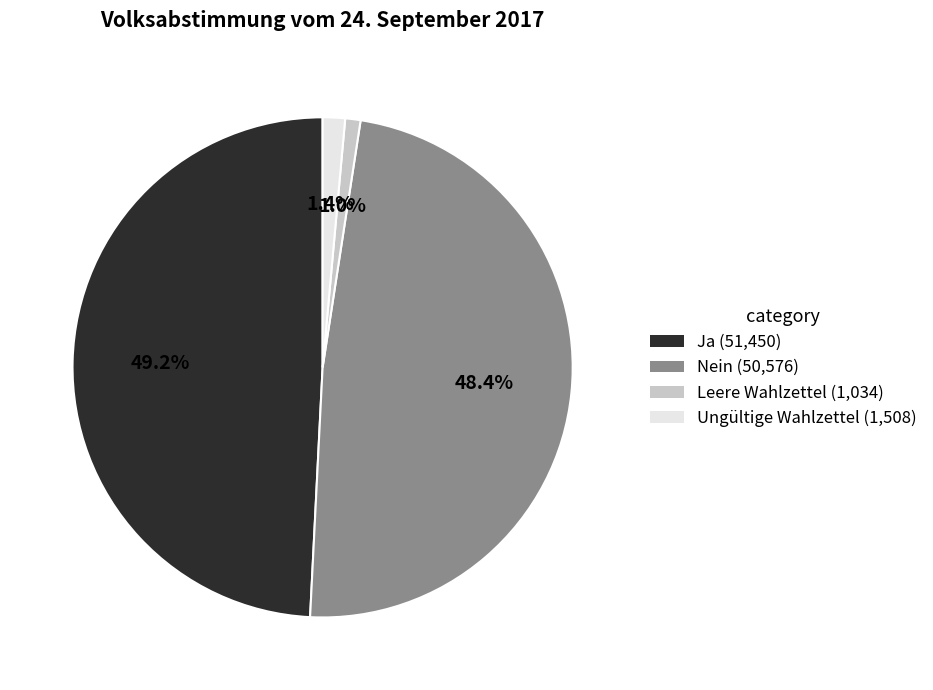

What portion of the pie excludes Nein?

51.6%